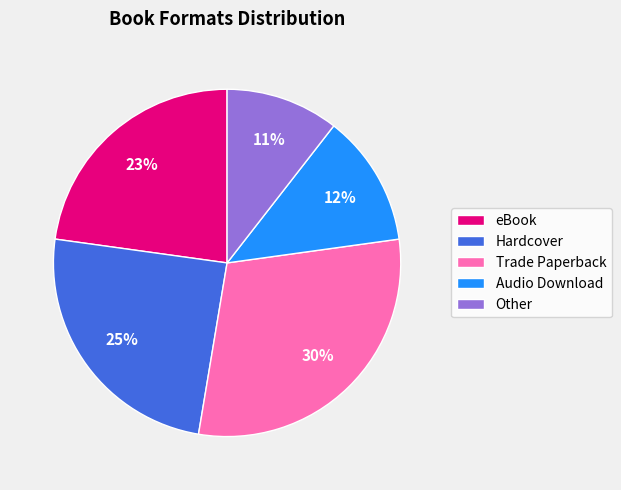

Is Other the majority of the pie?

No